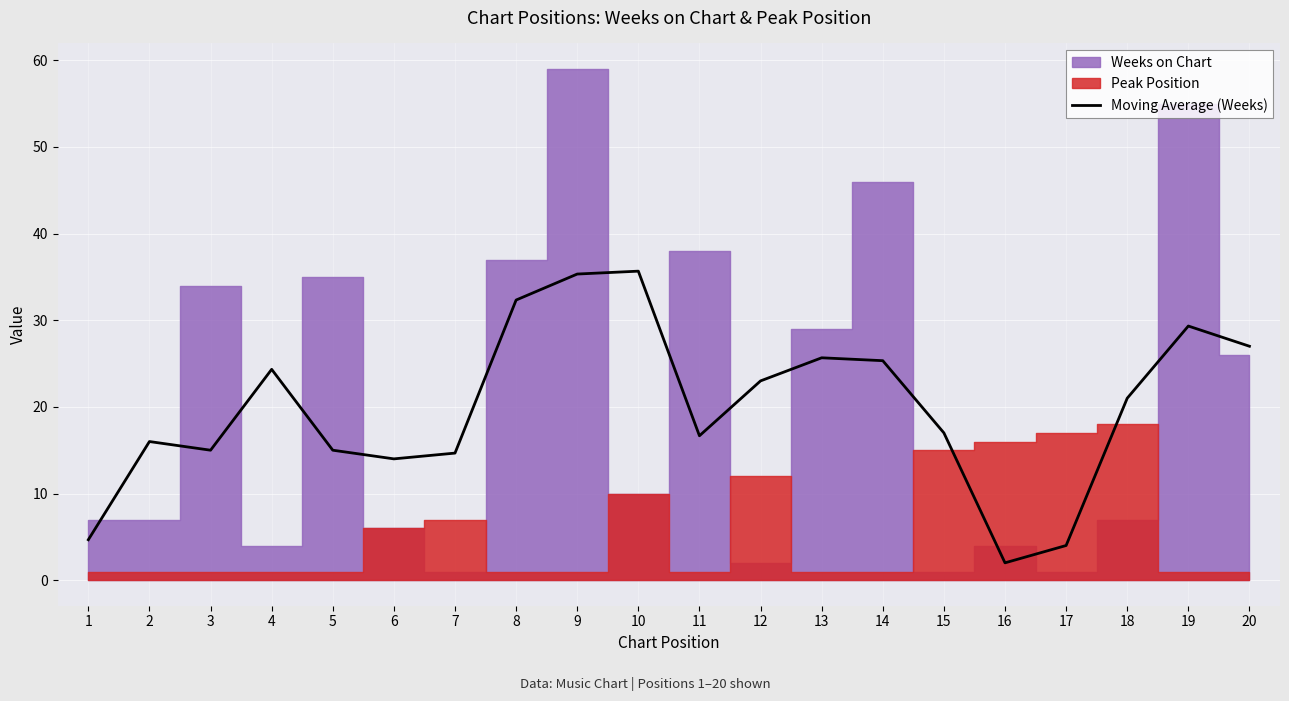

Count the number of values greater than 21.

9